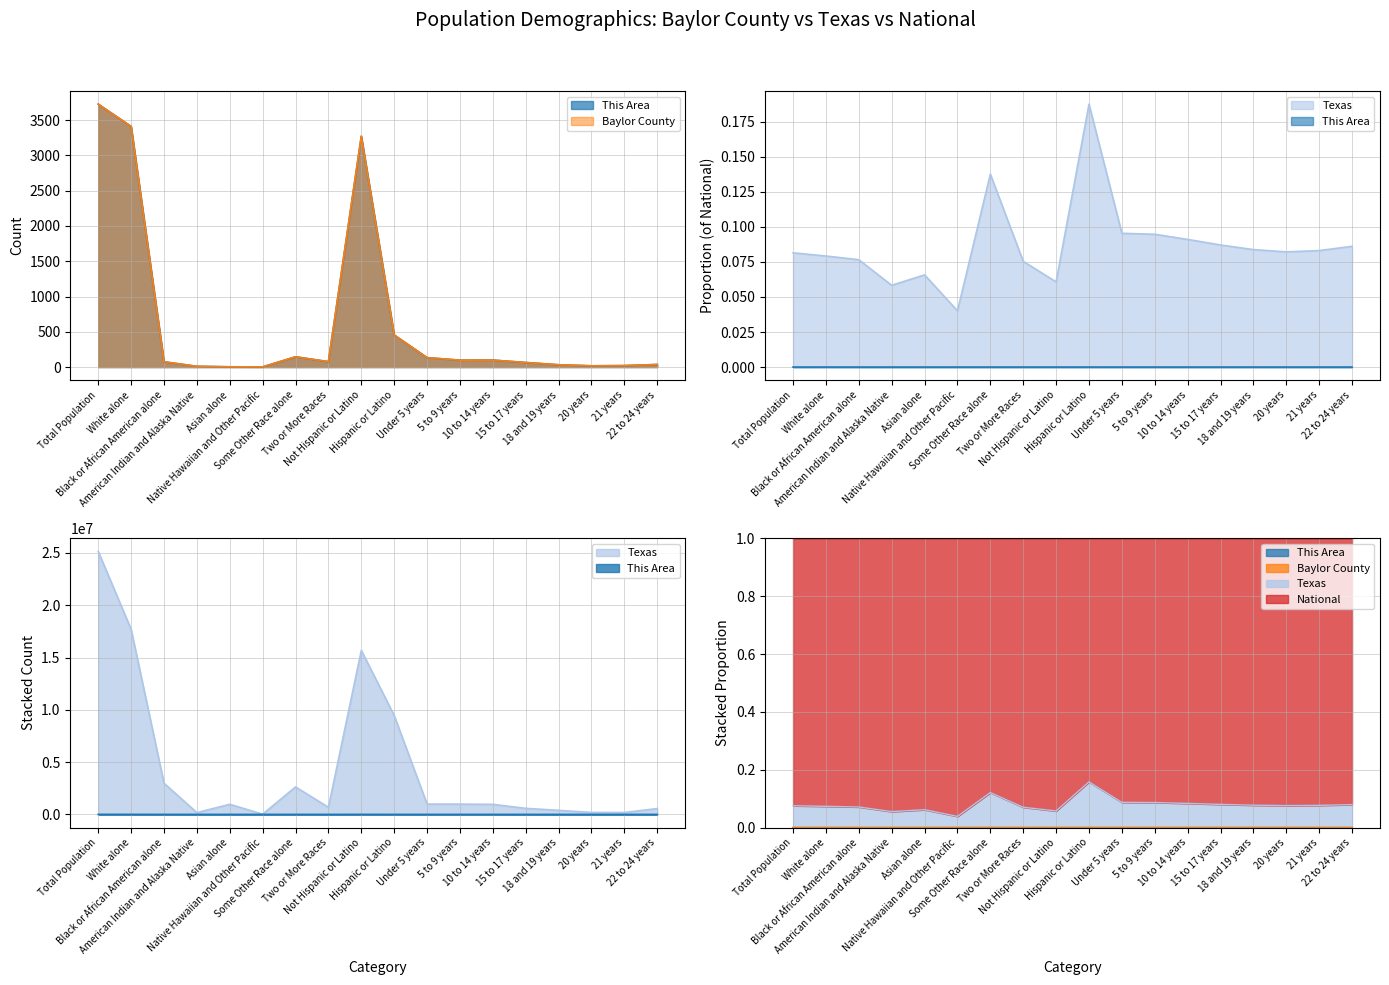

What is the spread (max minus min) of values at Asian alone?

964592